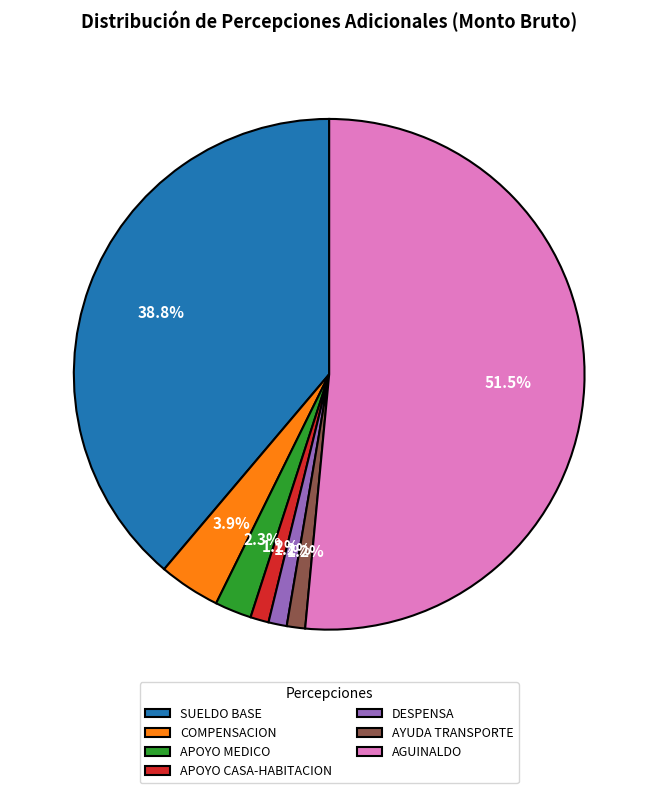

True or false: AGUINALDO accounts for 57% of the total.

False